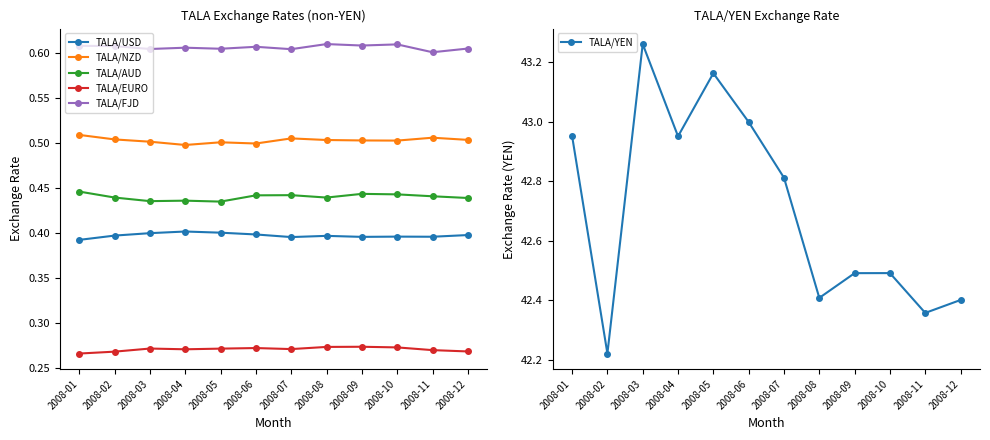

Is the value of TALA/NZD at 2008-03 greater than the value of TALA/AUD at 2008-06?

Yes